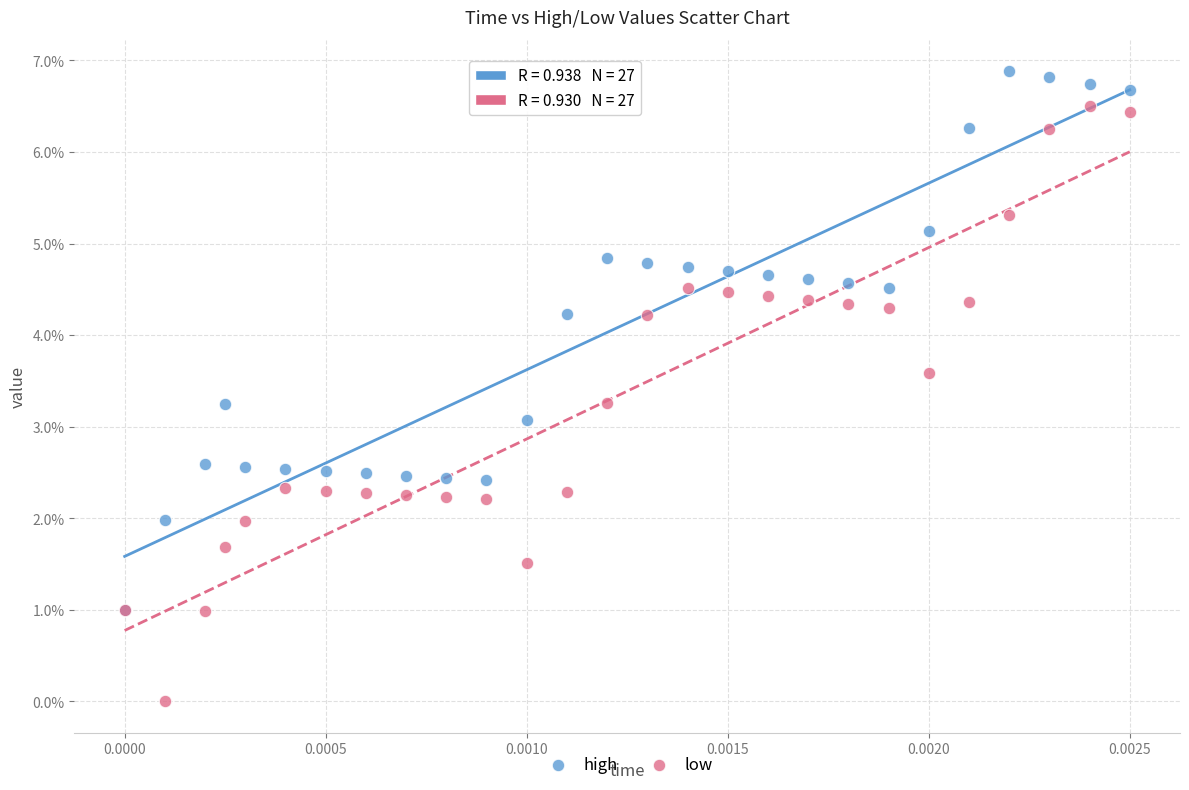

Which series contains the lowest Y value?

low